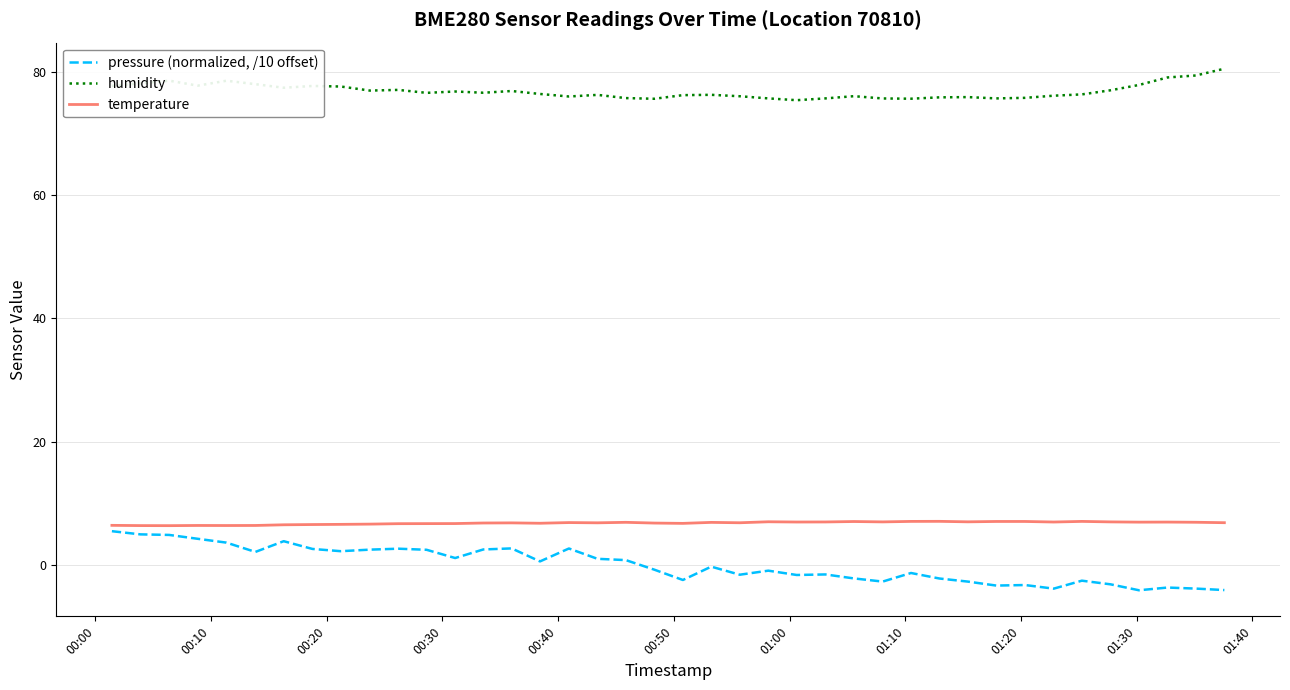

What is the lowest value of the pressure (normalized, /10 offset) series?

-4.1